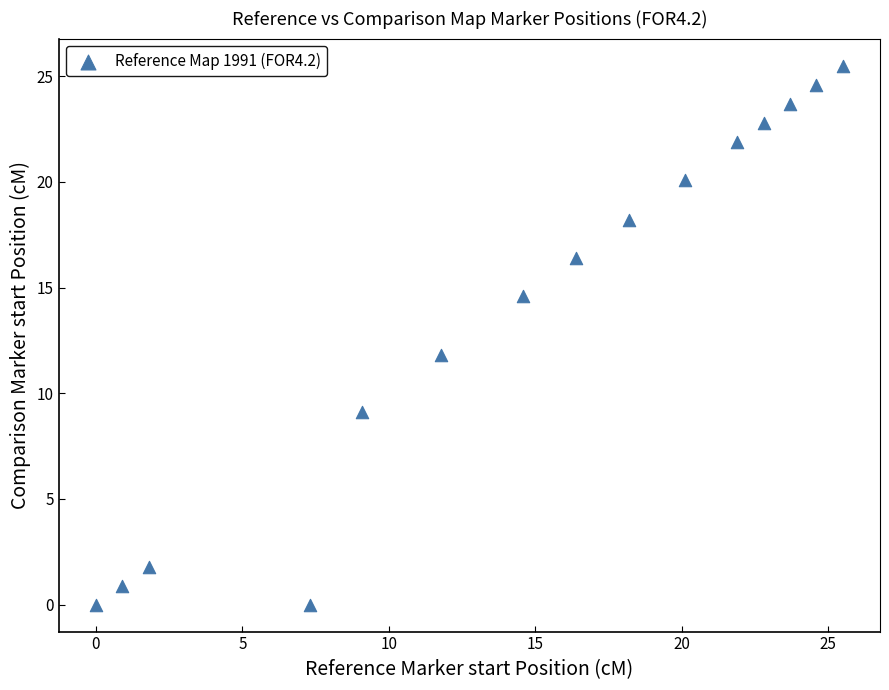

What is the range of Y values (max minus min)?

25.5